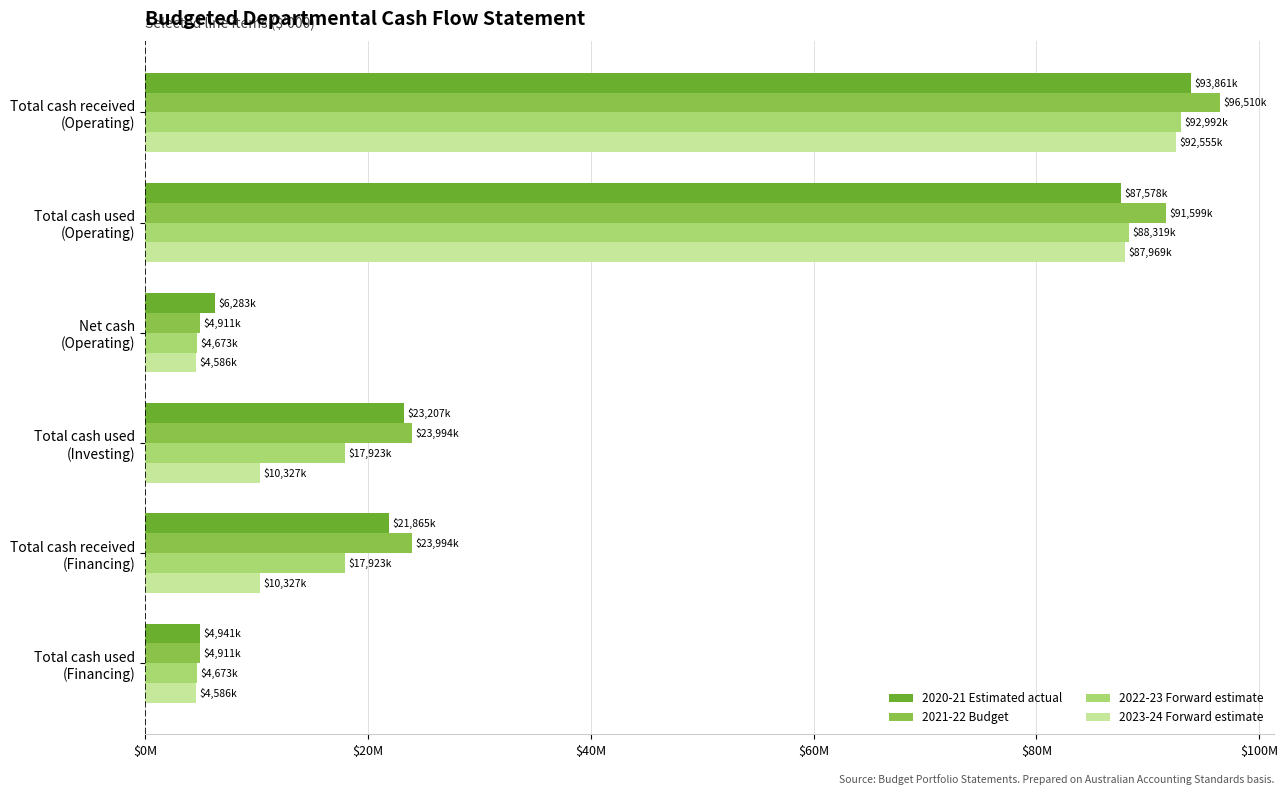

What are all the series names shown in the legend?

2020-21 Estimated actual, 2021-22 Budget, 2022-23 Forward estimate, 2023-24 Forward estimate